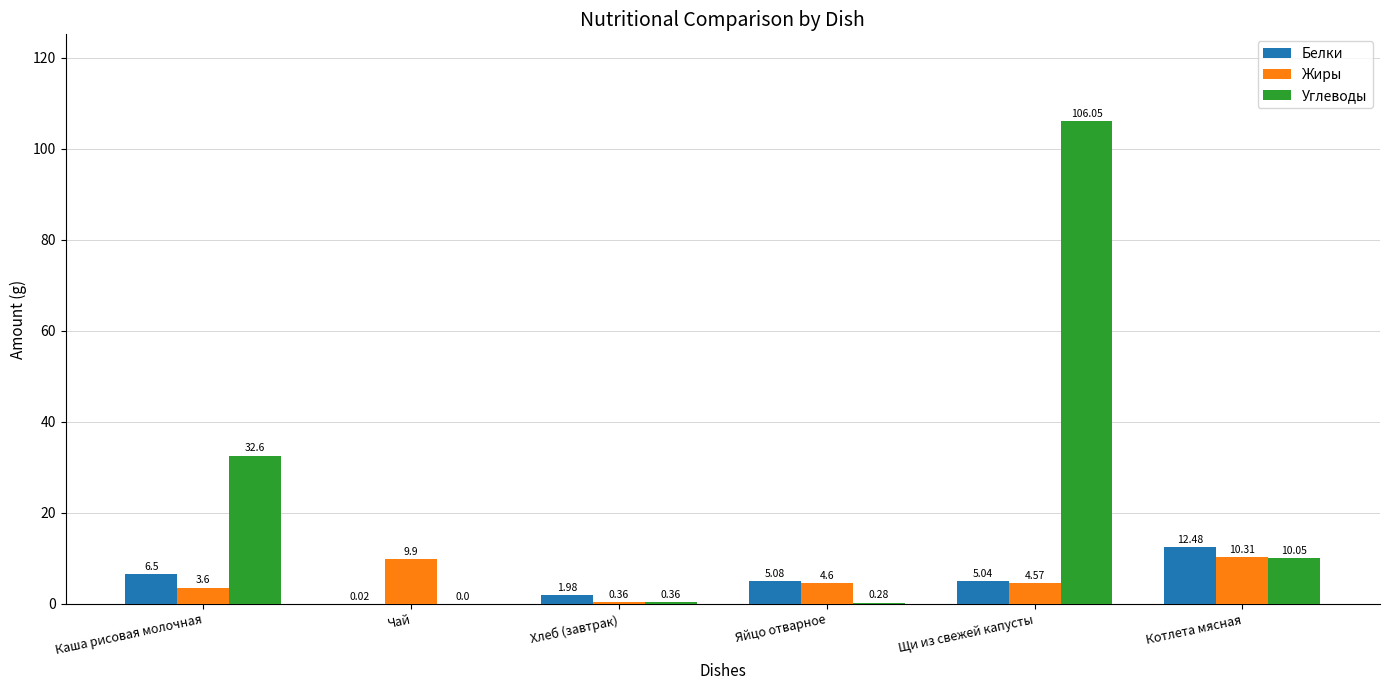

At which label is Белки closest to 6?

Каша рисовая молочная